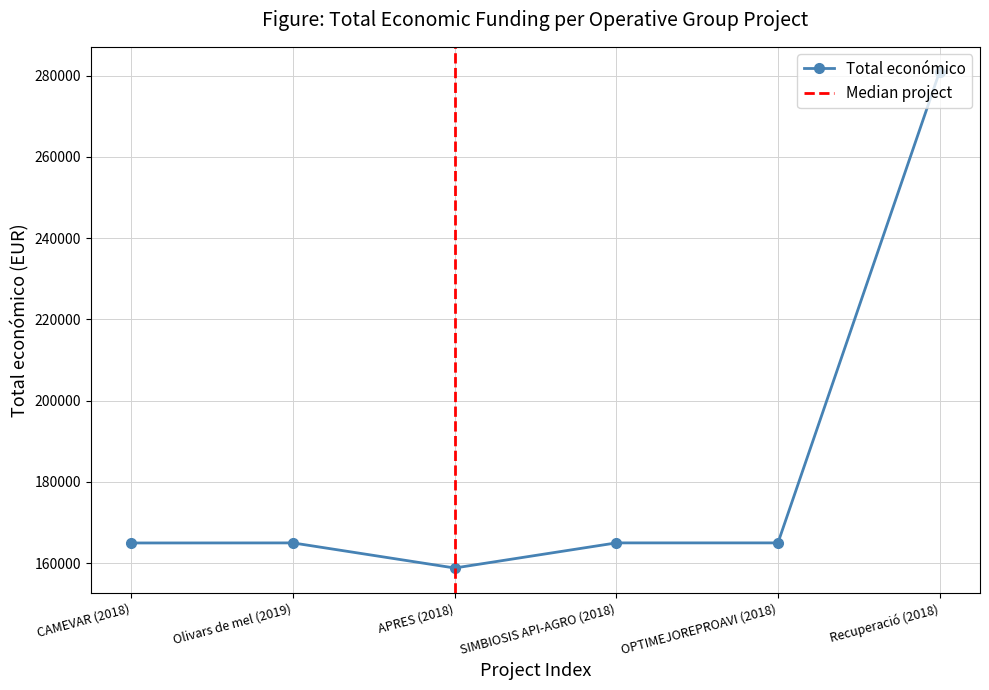

Reading right to left, transcribe all the data shown in this chart.

Recuperació (2018)=280962	OPTIMEJOREPROAVI (2018)=165000	SIMBIOSIS API-AGRO (2018)=165000	APRES (2018)=158820	Olivars de mel (2019)=164995	CAMEVAR (2018)=164980